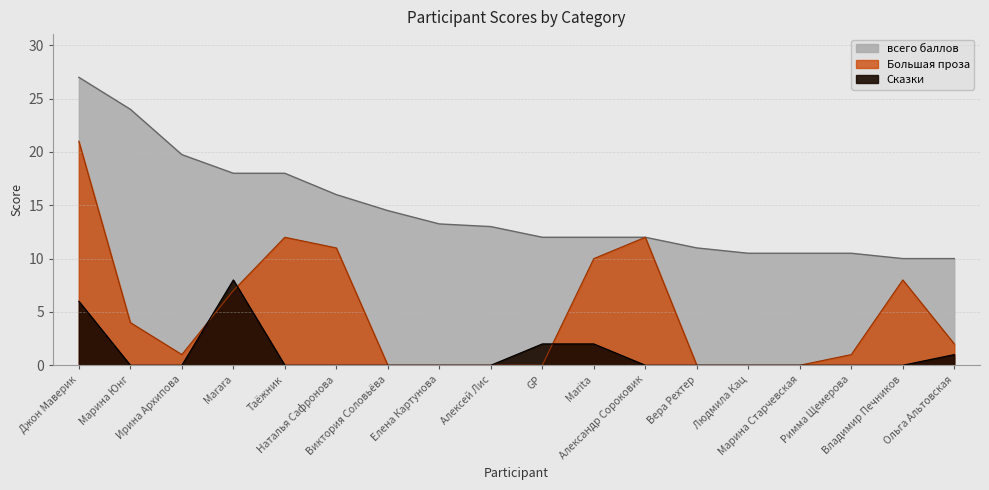

What is the difference between the maximum and minimum values in the Большая проза series?

21.0